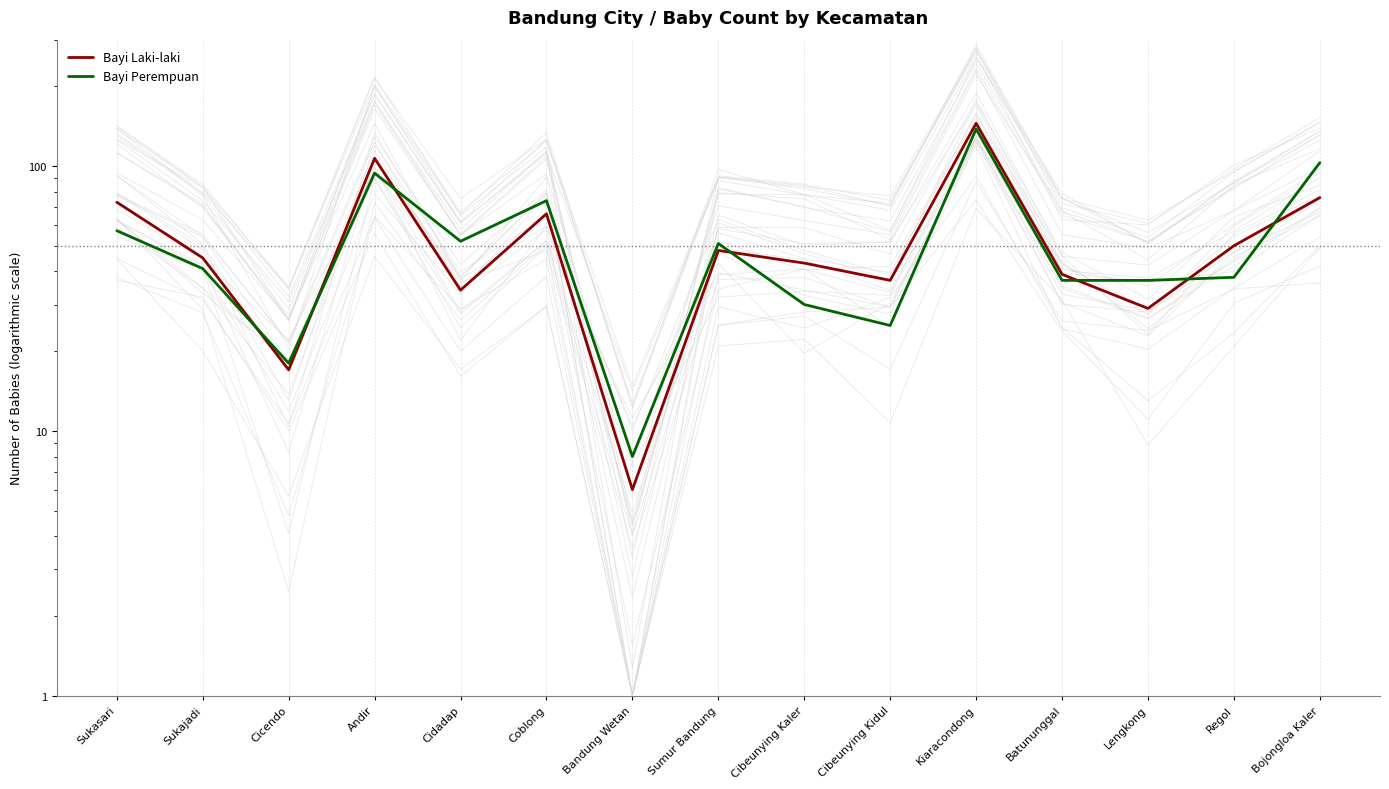

What are all the series names shown in the legend?

Bayi Laki-laki, Bayi Perempuan